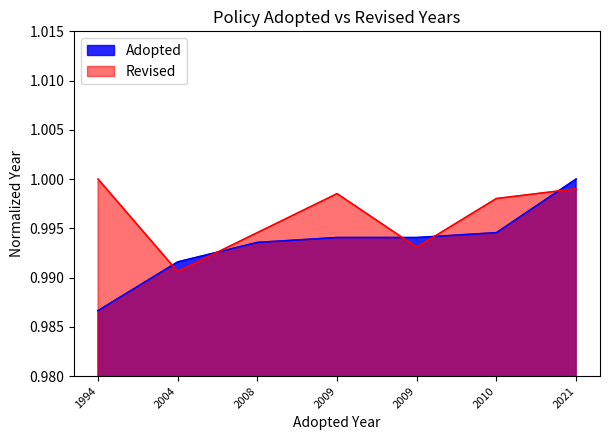

What is the sum of the values at 2009 and 1994?

2.0